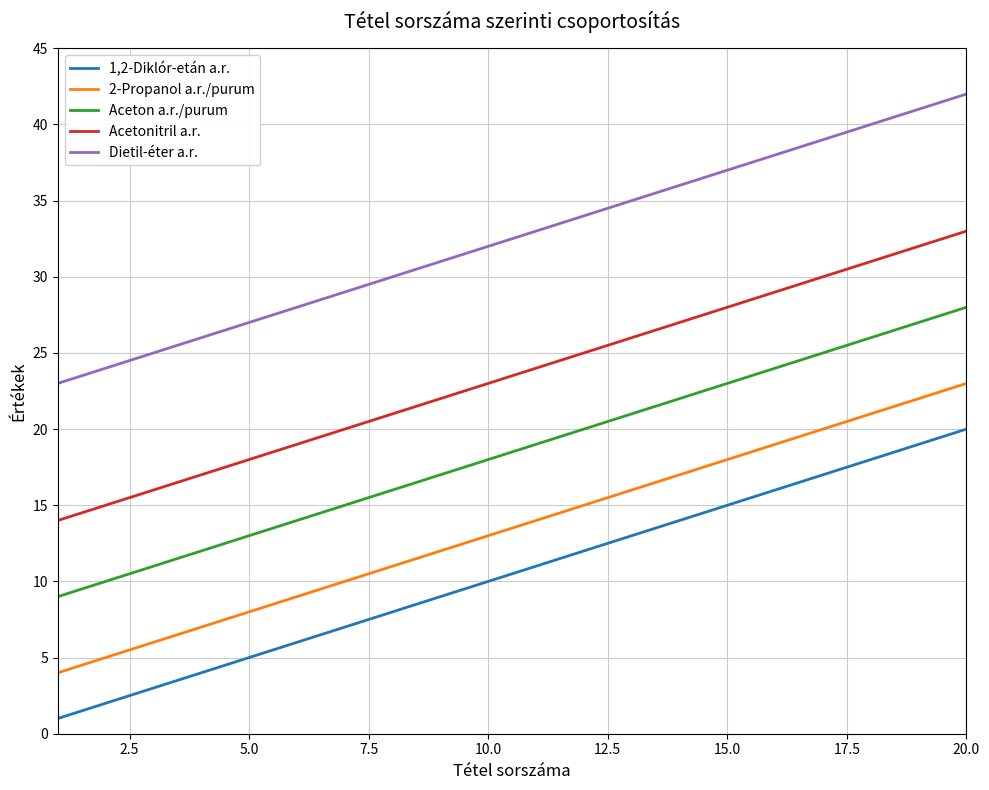

What is the lowest value of the Acetonitril a.r. series?

14